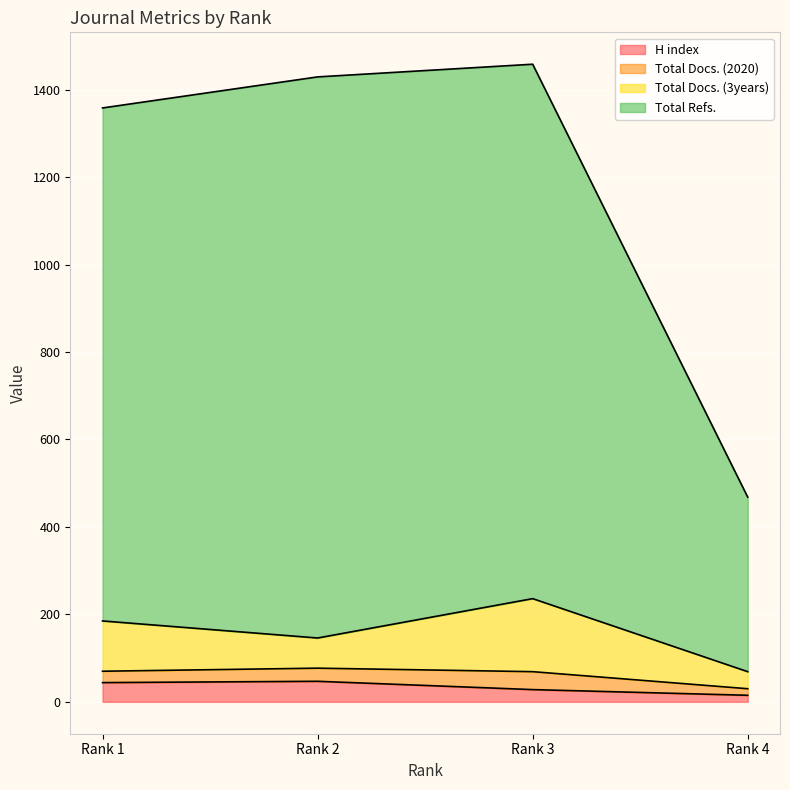

What is the maximum value for H index?

47